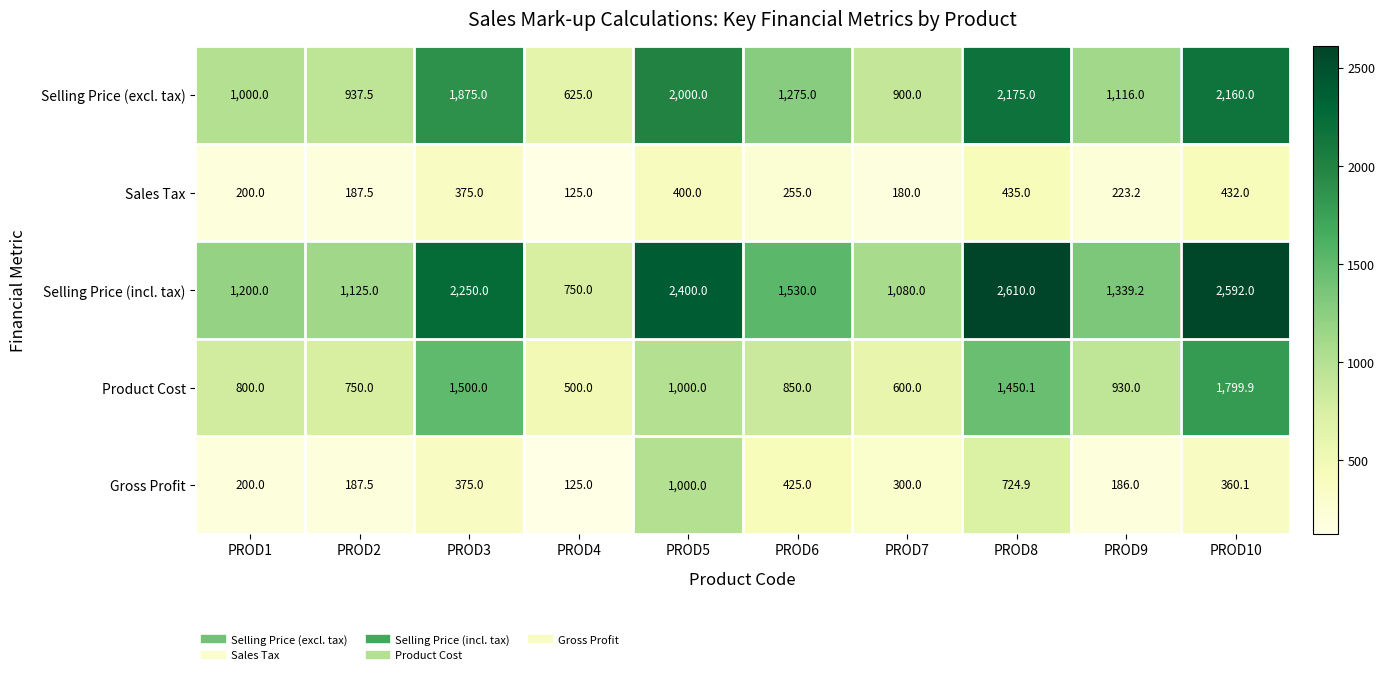

Is it true that Product Cost equals 209.2 at PROD4?

False